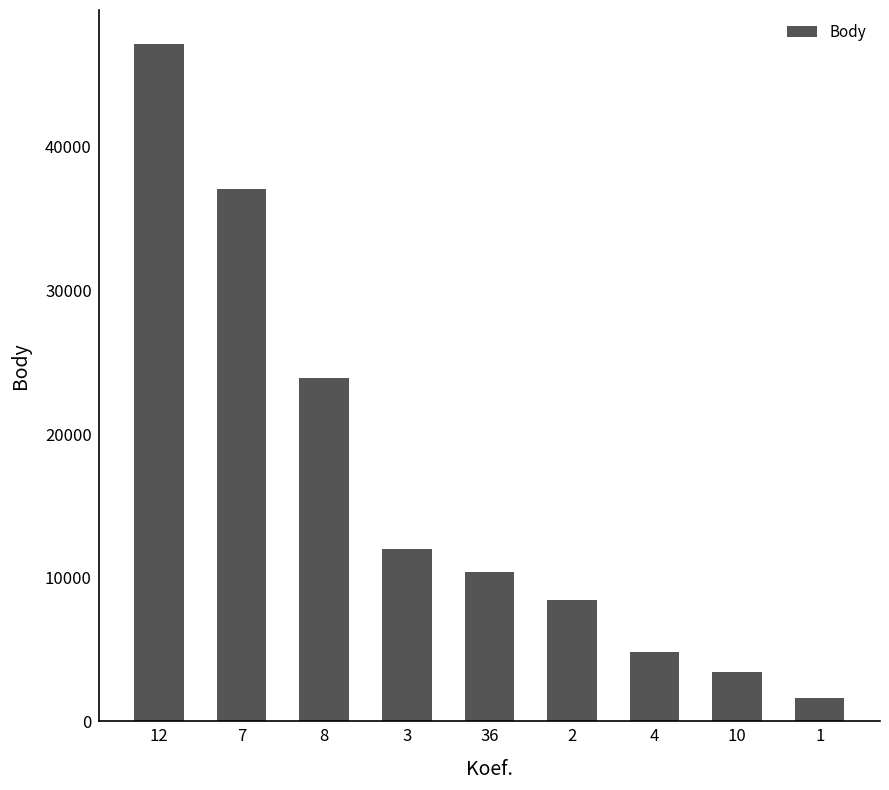

Which has a higher value, 8 or 1?

8